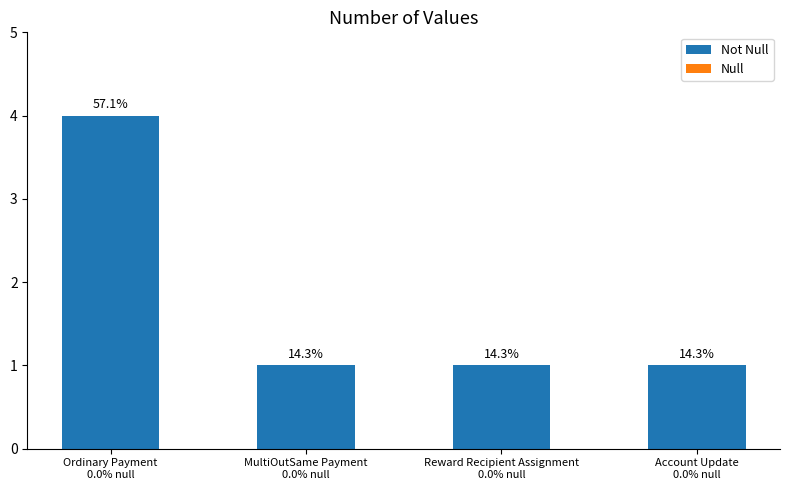

How many bars are there in total?

4